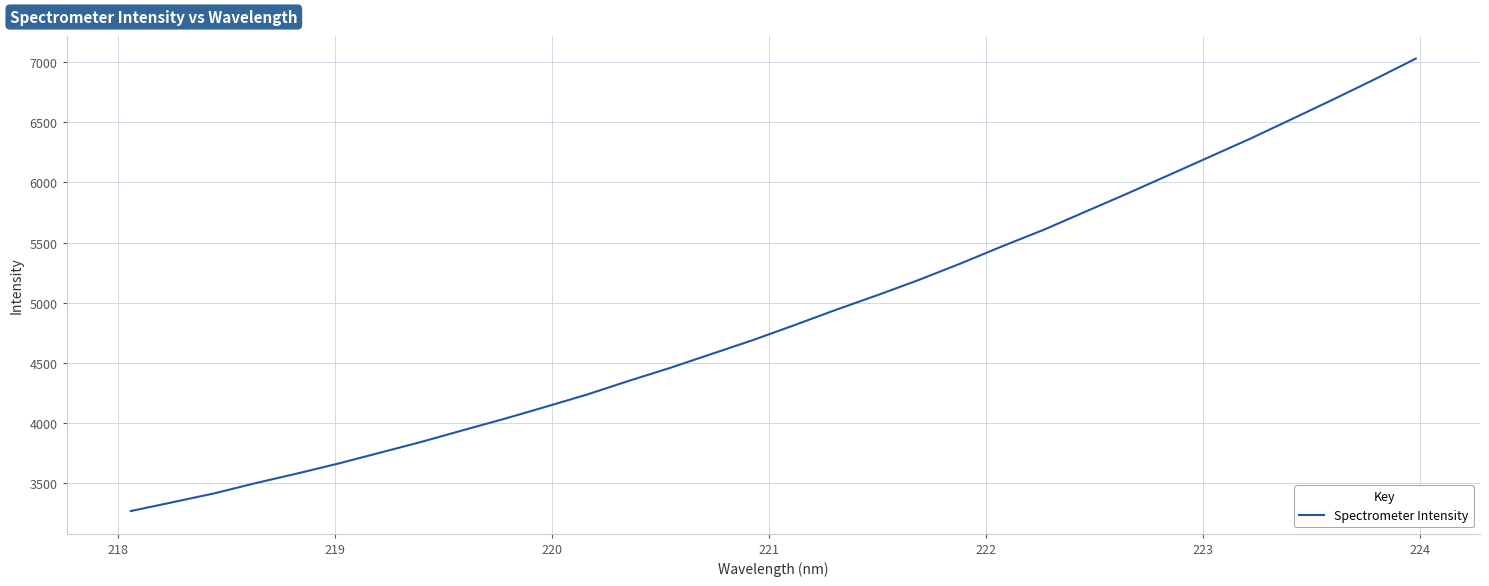

What is the maximum value shown in the chart?

7030.3